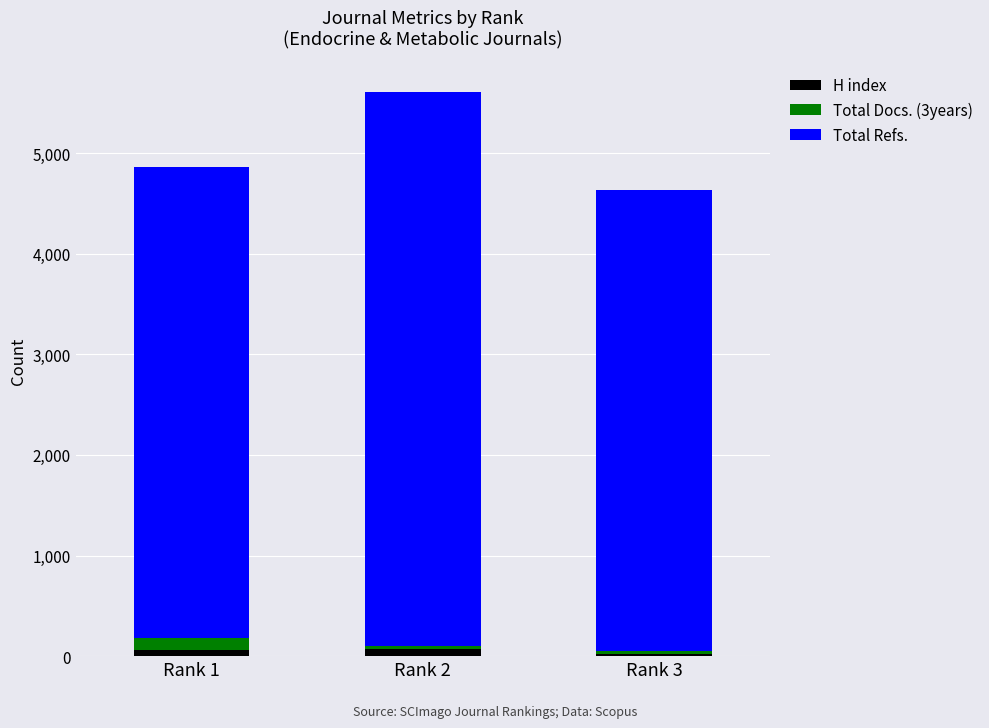

At which category is the sum across all series the highest?

Rank 2